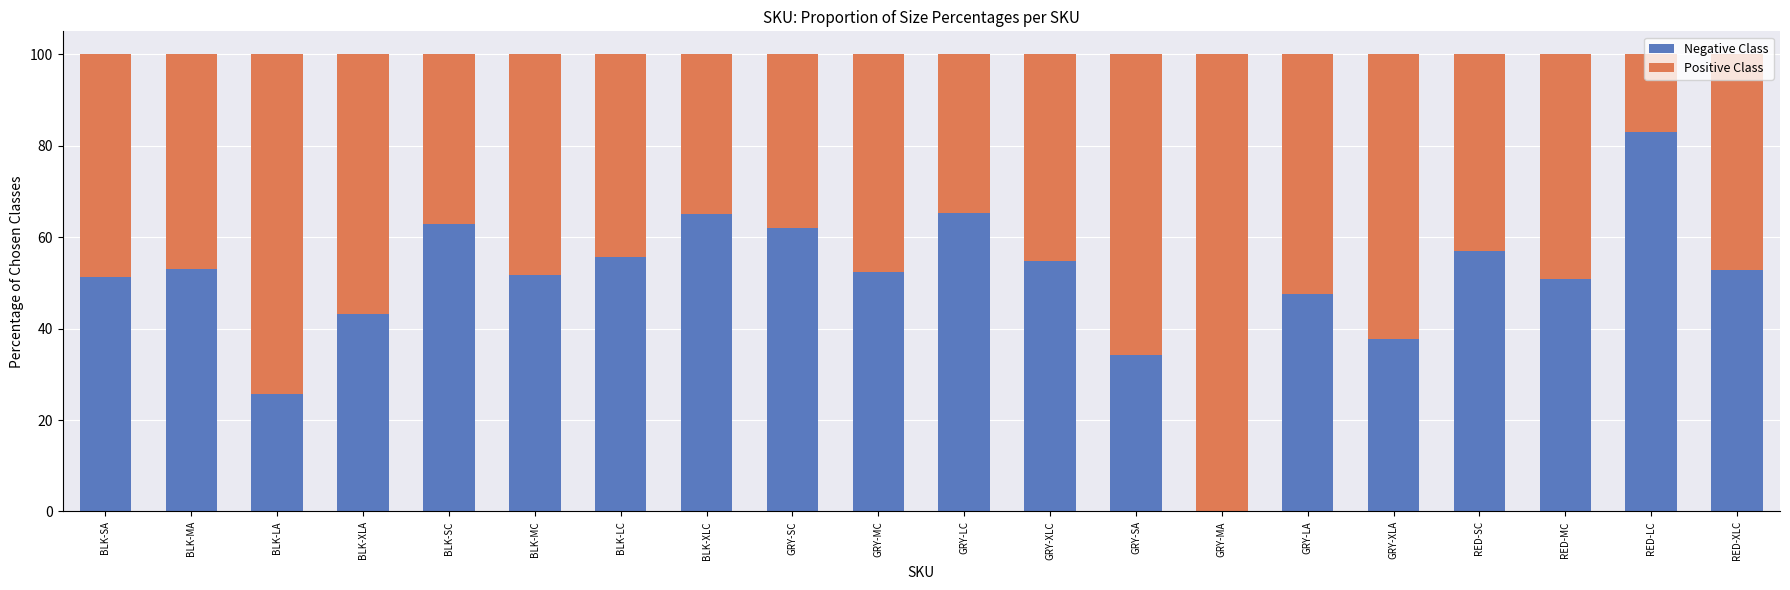

What are all the series names shown in the legend?

Negative Class, Positive Class